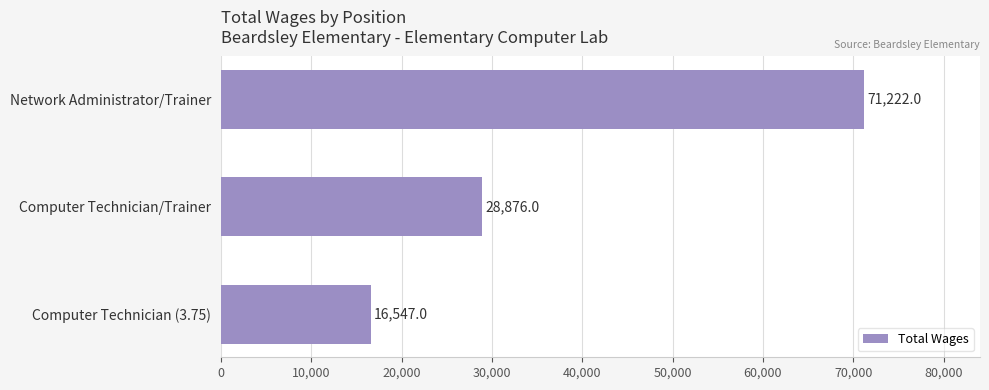

Approximately how many times larger is the value at Computer Technician (3.75) compared to Computer Technician/Trainer?

0.6